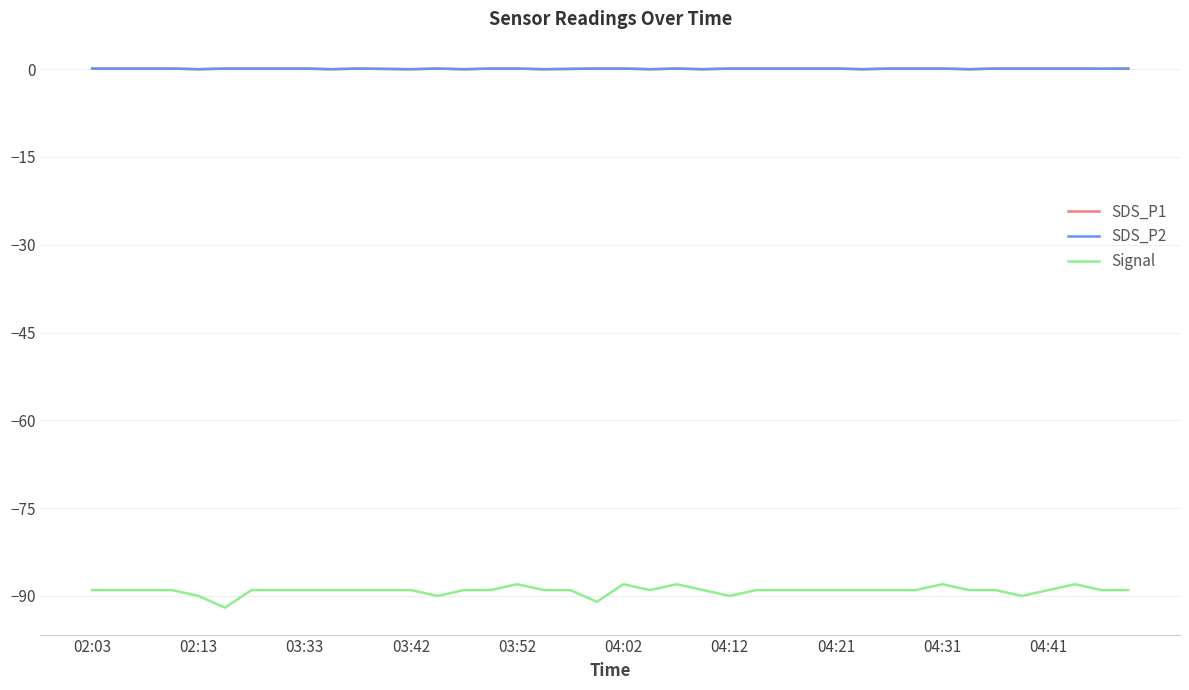

Is this an area chart (filled region under the line)?

No